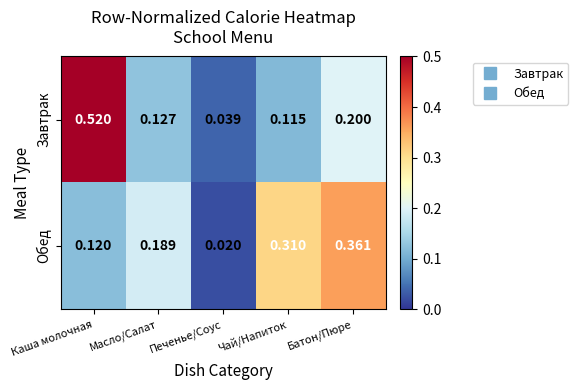

Which category has the lowest value across all series?

Печенье/Соус